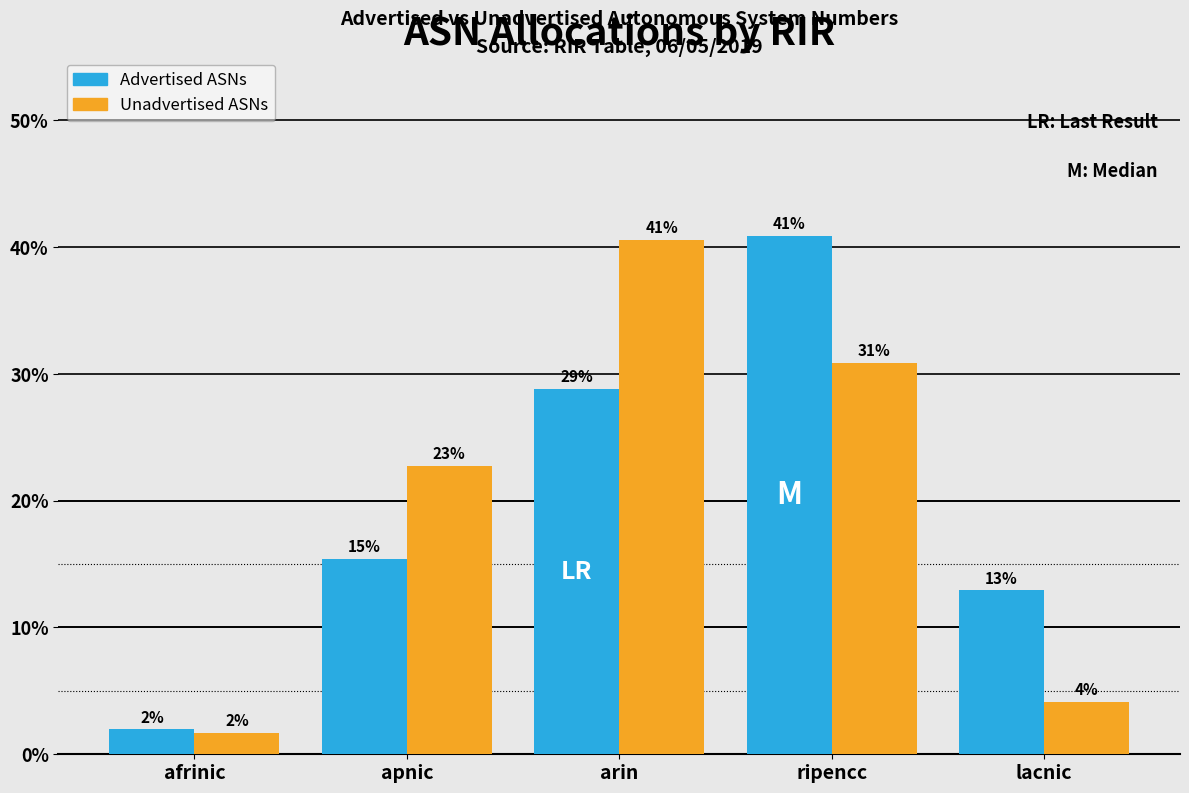

What is the average value of the Advertised ASNs series?

20.0